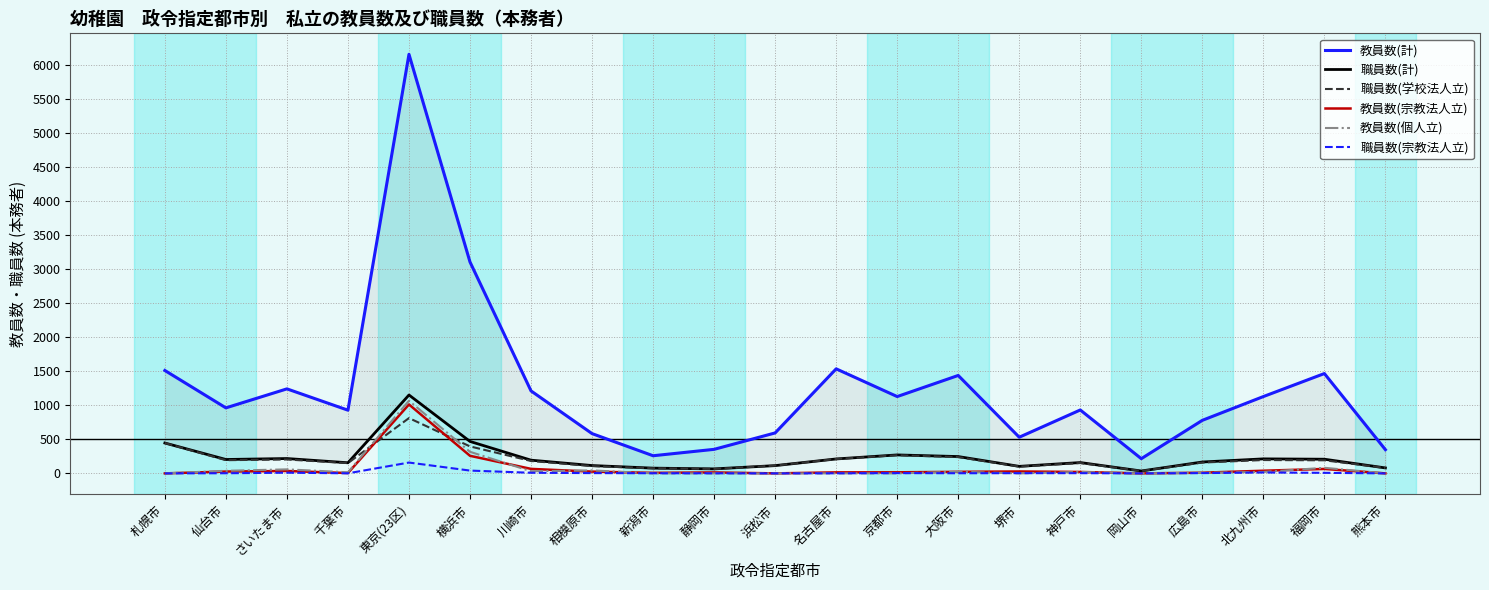

Reading left to right, transcribe all the data shown in this chart.

教員数(計): 札幌市=1511	仙台市=962	さいたま市=1241	千葉市=928	東京(23区)=6154	横浜市=3104	川崎市=1211	相模原市=584	新潟市=259	静岡市=353	浜松市=594	名古屋市=1535	京都市=1128	大阪市=1438	堺市=531	神戸市=931	岡山市=216	広島市=779	北九州市=1128	福岡市=1466	熊本市=348
職員数(計): 札幌市=446	仙台市=204	さいたま市=218	千葉市=156	東京(23区)=1151	横浜市=469	川崎市=194	相模原市=115	新潟市=77	静岡市=66	浜松市=114	名古屋市=212	京都市=271	大阪市=247	堺市=103	神戸市=159	岡山市=35	広島市=167	北九州市=213	福岡市=208	熊本市=80
職員数(学校法人立): 札幌市=446	仙台市=194	さいたま市=204	千葉市=151	東京(23区)=812	横浜市=396	川崎市=182	相模原市=107	新潟市=75	静岡市=65	浜松市=114	名古屋市=211	京都市=267	大阪市=239	堺市=100	神戸市=152	岡山市=35	広島市=159	北九州市=196	福岡市=192	熊本市=80
教員数(宗教法人立): 札幌市=0	仙台市=27	さいたま市=35	千葉市=5	東京(23区)=1012	横浜市=258	川崎市=66	相模原市=26	新潟市=8	静岡市=14	浜松市=0	名古屋市=15	京都市=16	大阪市=23	堺市=28	神戸市=21	岡山市=0	広島市=10	北九州市=39	福岡市=65	熊本市=0
教員数(個人立): 札幌市=0	仙台市=38	さいたま市=59	千葉市=16	東京(23区)=1067	横浜市=317	川崎市=31	相模原市=44	新潟市=0	静岡市=0	浜松市=0	名古屋市=0	京都市=0	大阪市=24	堺市=0	神戸市=21	岡山市=0	広島市=9	北九州市=21	福岡市=82	熊本市=0
職員数(宗教法人立): 札幌市=0	仙台市=2	さいたま市=10	千葉市=1	東京(23区)=159	横浜市=41	川崎市=9	相模原市=4	新潟市=2	静岡市=1	浜松市=0	名古屋市=1	京都市=4	大阪市=2	堺市=3	神戸市=3	岡山市=0	広島市=4	北九州市=13	福岡市=8	熊本市=0